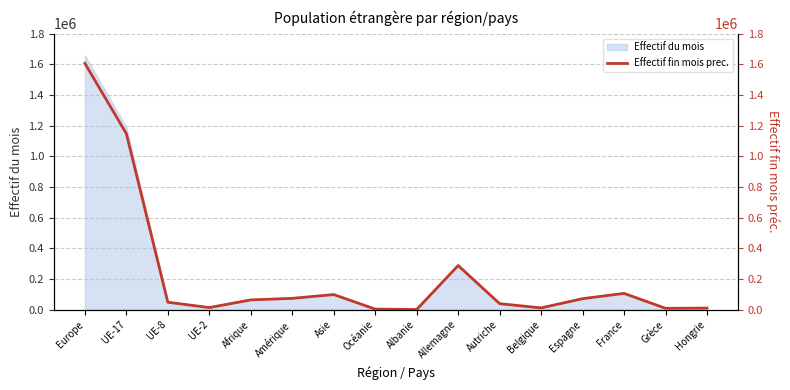

At which label does Effectif du mois reach its peak?

Europe